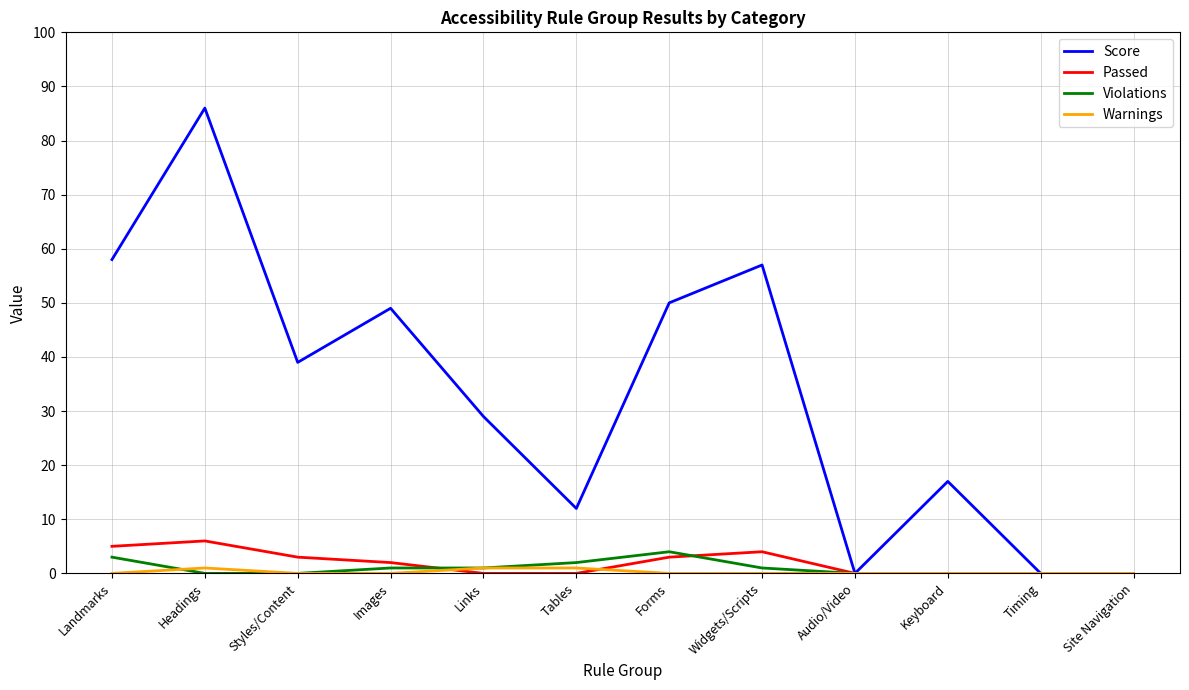

Between Styles/Content and Site Navigation, which series saw the biggest shift?

Score